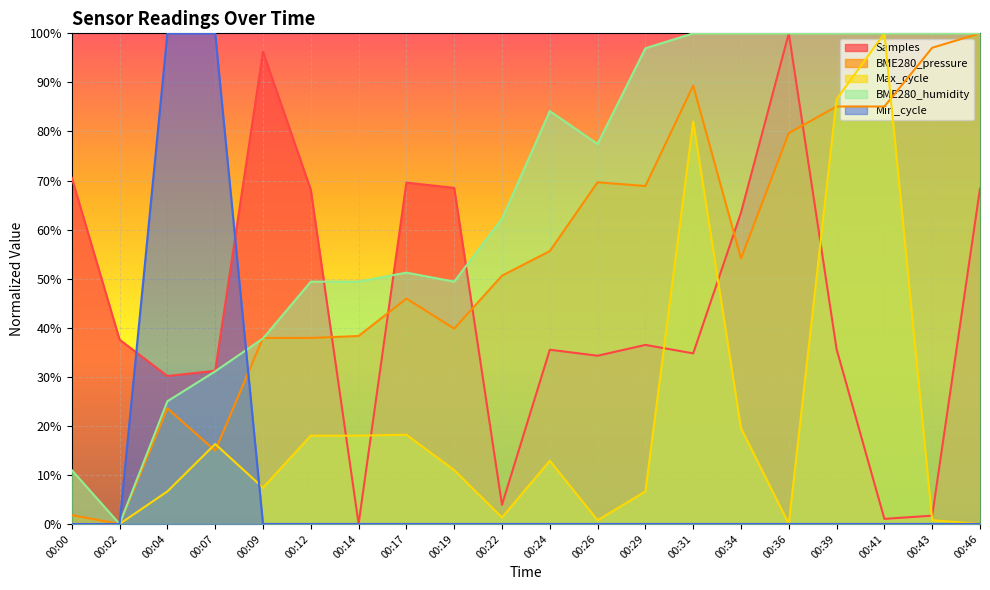

What are all the series names shown in the legend?

Samples, BME280_pressure, Max_cycle, BME280_humidity, Min_cycle